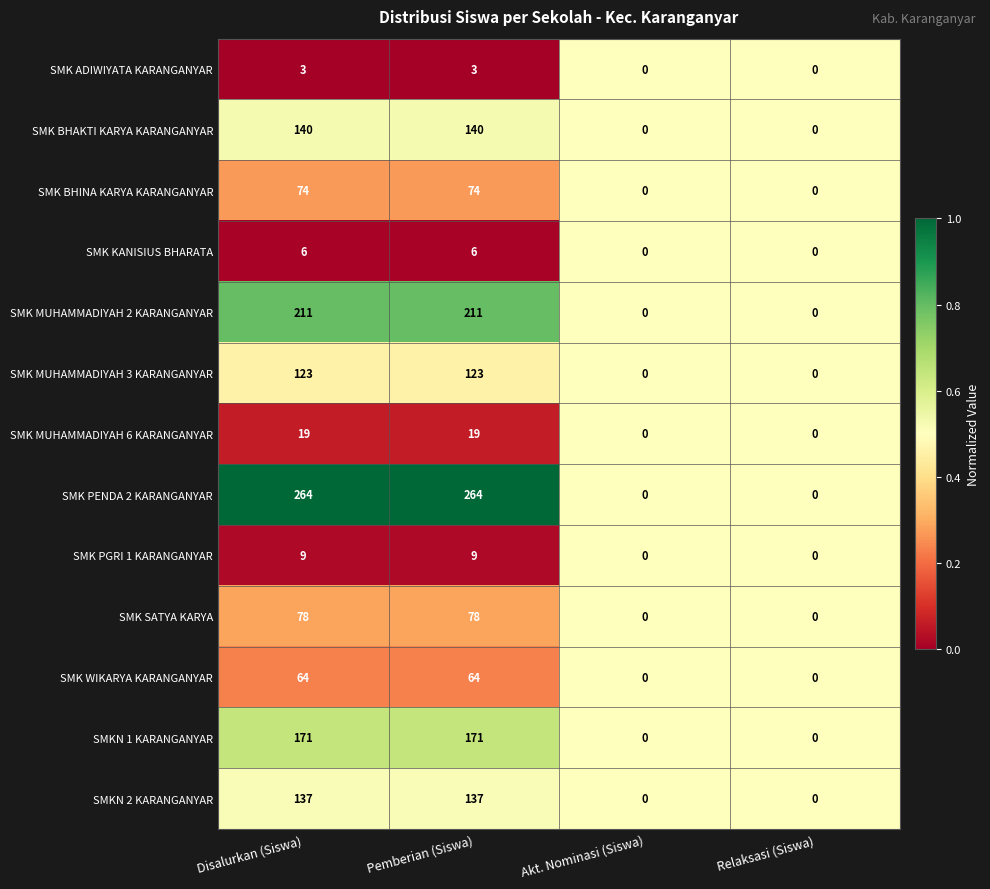

Which series has the largest total across all categories?

SMK PENDA 2 KARANGANYAR